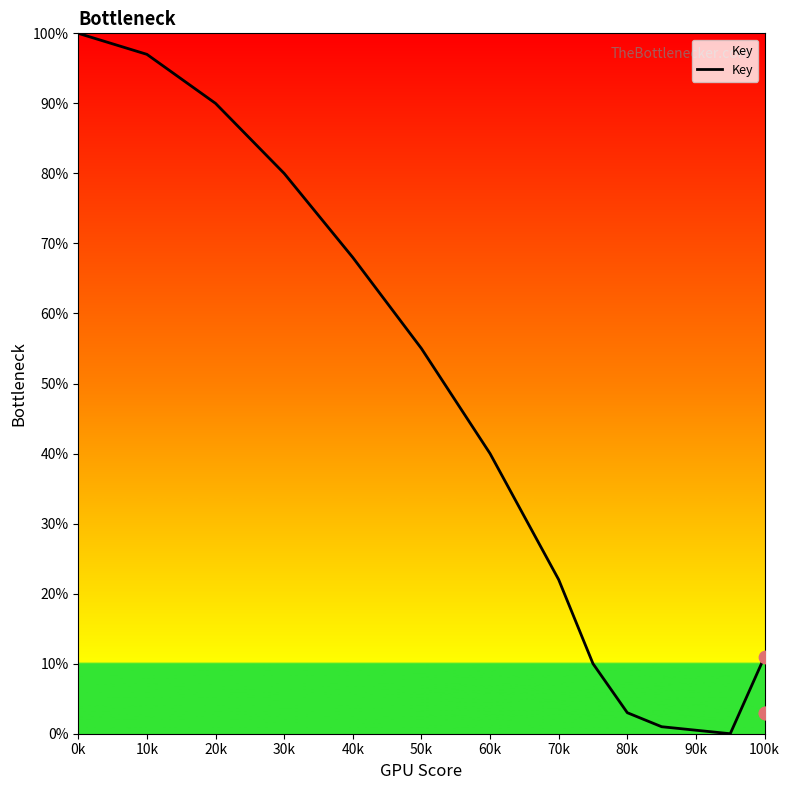

At which label is Key closest to 50?

50k